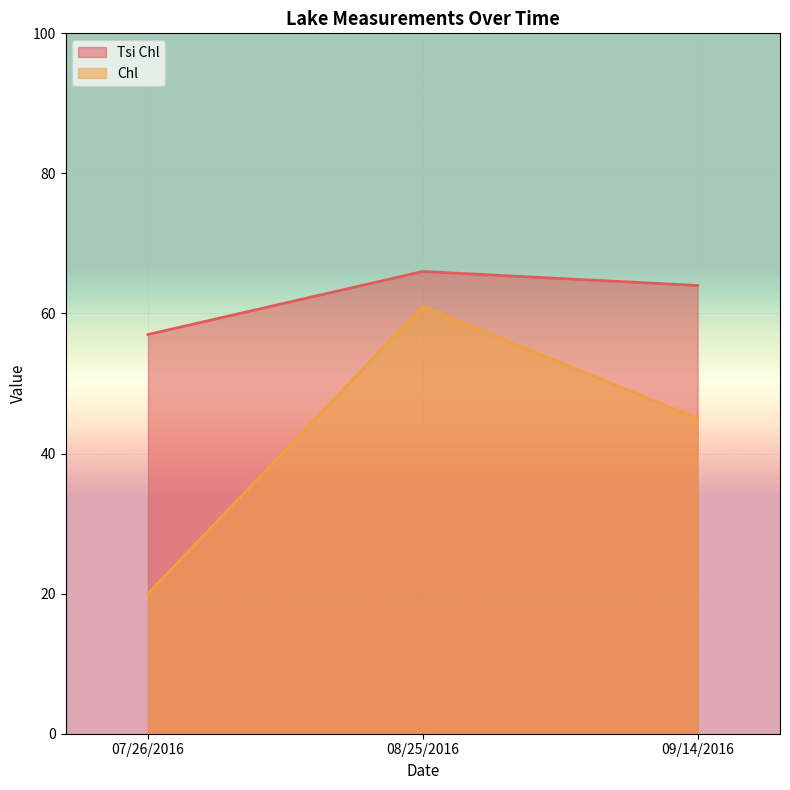

Does the chart display data point markers on the line(s)?

No